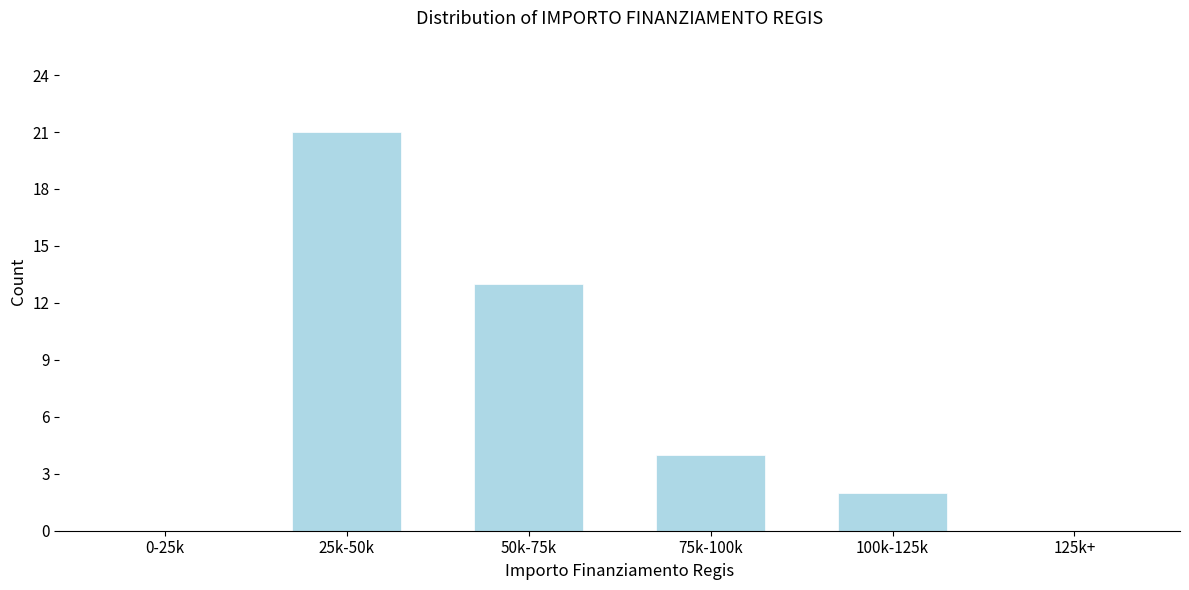

Reading left to right, what are all the values shown in this chart?

0-25k=0	25k-50k=21	50k-75k=13	75k-100k=4	100k-125k=2	125k+=0